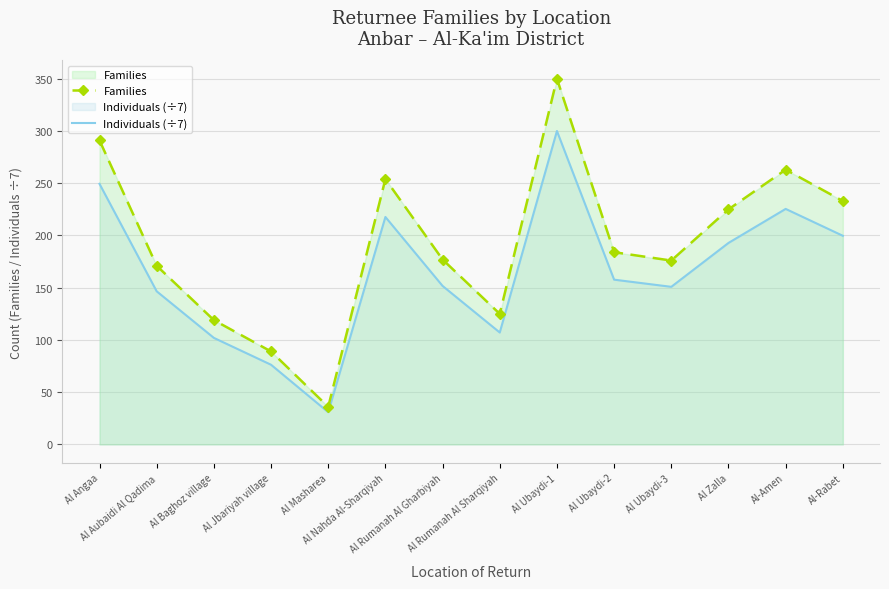

What is the minimum value for Families?

36.0